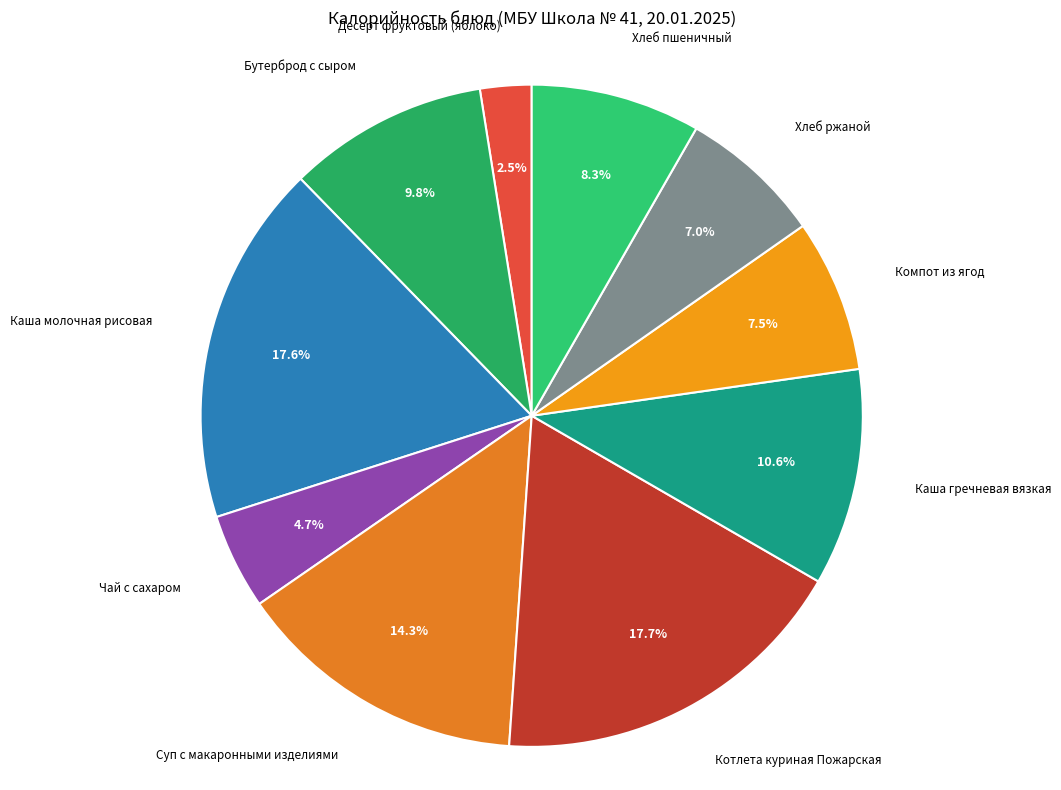

True or false: Котлета куриная Пожарская accounts for 18% of the total.

True